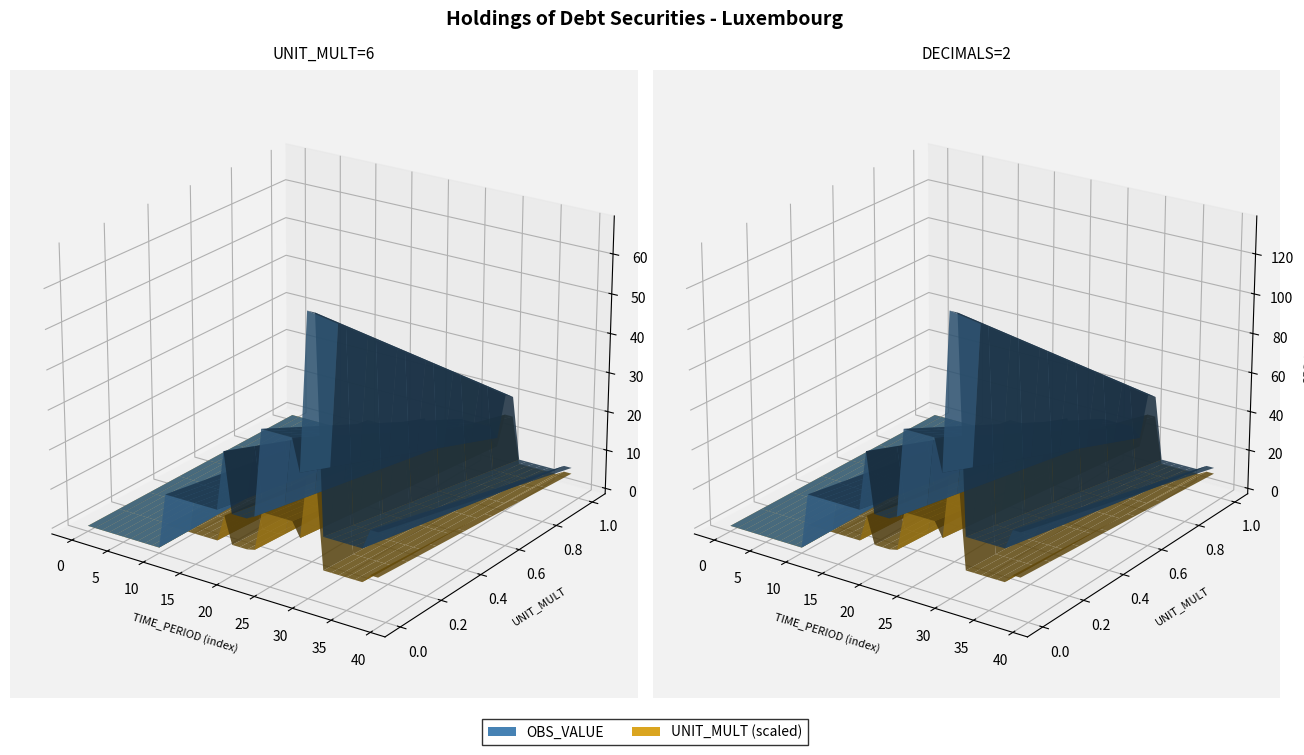

Reading left to right, transcribe all the data shown in this chart.

OBS_VALUE: 1999-01=0	1999-02=0	1999-03=0	1999-04=0	1999-05=0	1999-06=0	1999-07=0	1999-08=0	1999-09=0	1999-10=0	1999-11=0	1999-12=14	2000-01=14	2000-02=14	2000-03=14	2000-04=14	2000-05=14	2000-06=14	2000-07=14	2000-08=29	2000-09=14	2000-10=14	2000-11=14	2000-12=15	2001-01=37	2001-02=37	2001-03=37	2001-04=37	2001-05=37	2001-06=29	2001-07=68	2001-08=68	2001-09=15	2001-10=15	2001-11=15	2001-12=15	2002-01=15	2002-02=15	2002-03=20	2002-04=20
DECIMALS: 1999-01=2	1999-02=2	1999-03=2	1999-04=2	1999-05=2	1999-06=2	1999-07=2	1999-08=2	1999-09=2	1999-10=2	1999-11=2	1999-12=2	2000-01=2	2000-02=2	2000-03=2	2000-04=2	2000-05=2	2000-06=2	2000-07=2	2000-08=2	2000-09=2	2000-10=2	2000-11=2	2000-12=2	2001-01=2	2001-02=2	2001-03=2	2001-04=2	2001-05=2	2001-06=2	2001-07=2	2001-08=2	2001-09=2	2001-10=2	2001-11=2	2001-12=2	2002-01=2	2002-02=2	2002-03=2	2002-04=2
UNIT_MULT: 1999-01=6	1999-02=6	1999-03=6	1999-04=6	1999-05=6	1999-06=6	1999-07=6	1999-08=6	1999-09=6	1999-10=6	1999-11=6	1999-12=6	2000-01=6	2000-02=6	2000-03=6	2000-04=6	2000-05=6	2000-06=6	2000-07=6	2000-08=6	2000-09=6	2000-10=6	2000-11=6	2000-12=6	2001-01=6	2001-02=6	2001-03=6	2001-04=6	2001-05=6	2001-06=6	2001-07=6	2001-08=6	2001-09=6	2001-10=6	2001-11=6	2001-12=6	2002-01=6	2002-02=6	2002-03=6	2002-04=6